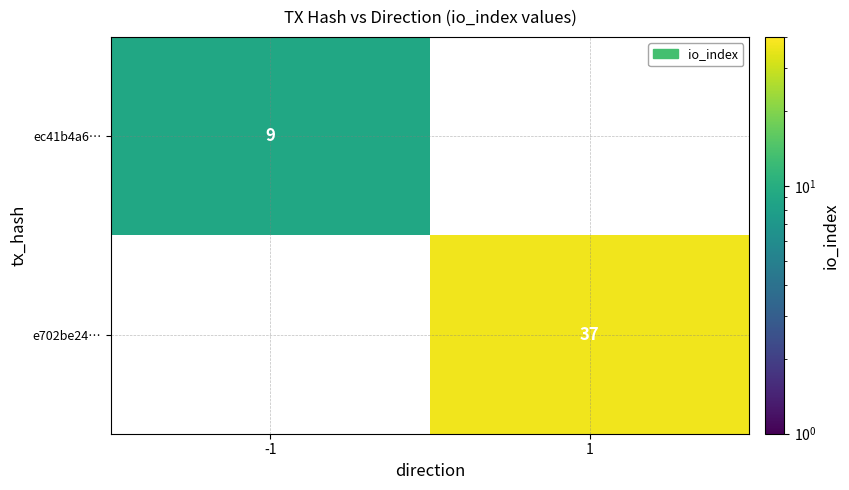

At how many categories does at least one series exceed 36?

1